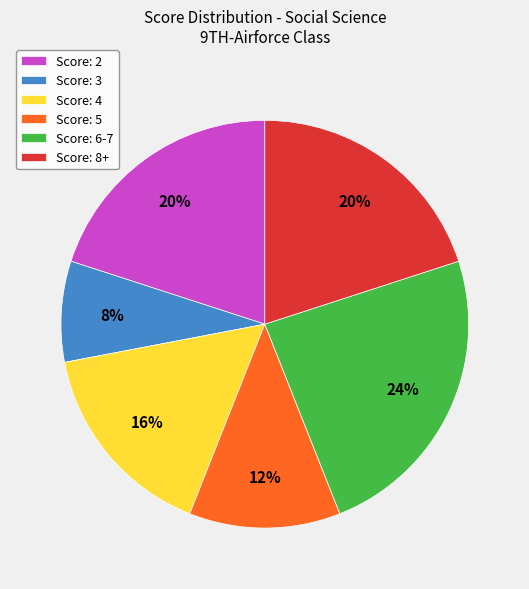

To the nearest percent, what is the difference between the largest and smallest slice percentages?

16%